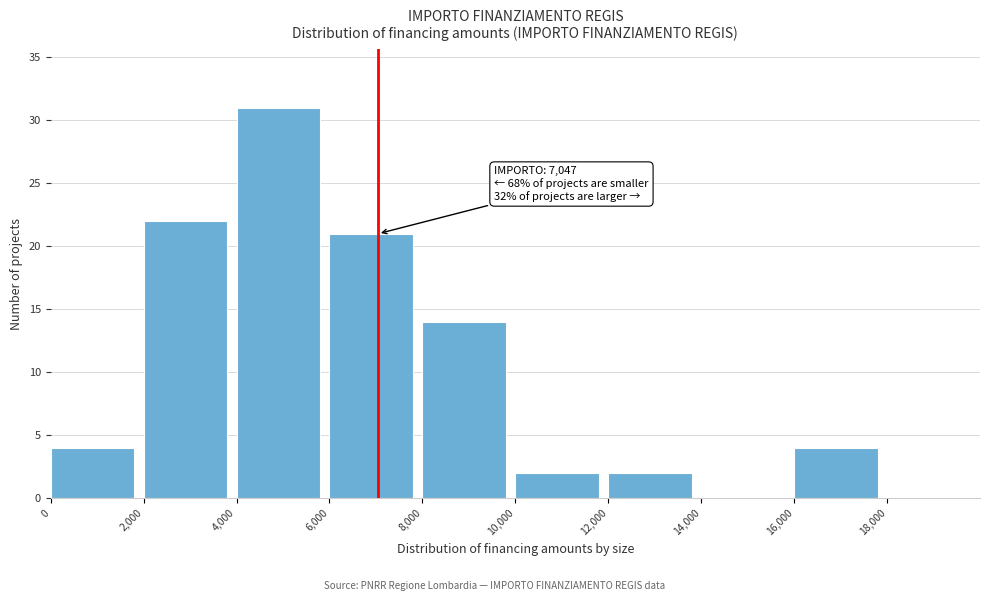

Over which range of the x-axis is the bar tallest?

4000 to 6000